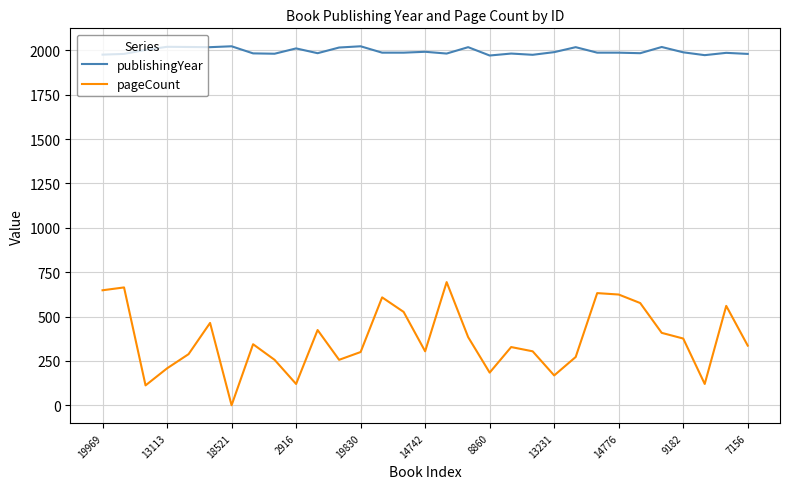

True or false: publishingYear and pageCount cross at least once.

False